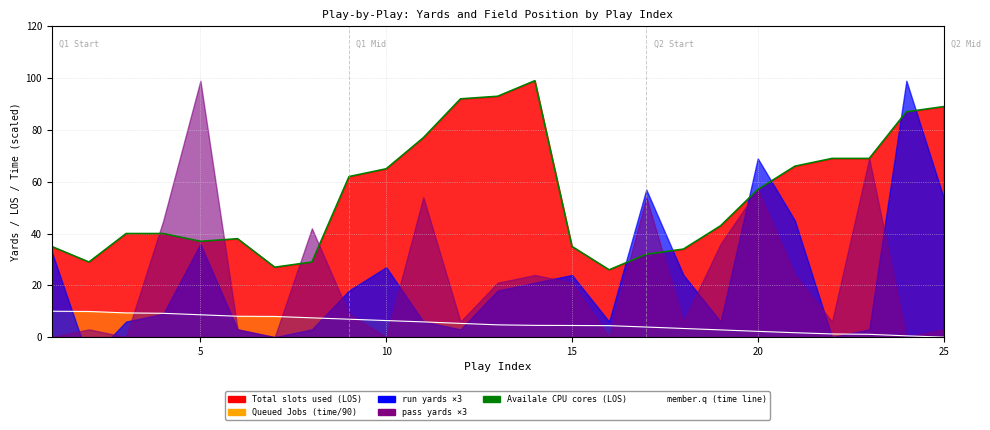

Reading left to right, what are all the values shown in this chart?

Availale CPU cores (LOS line): 35.0	29.0	40.0	40.0	37.0	38.0	27.0	29.0	62.0	65.0	77.0	92.0	93.0	99.0	35.0	26.0	32.0	34.0	43.0	57.0	66.0	69.0	69.0	87.0	89.0
member.q (time line): 10.0	9.9	9.4	9.2	8.6	8.1	8.0	7.5	6.9	6.4	5.9	5.3	4.7	4.5	4.5	4.4	3.9	3.3	2.8	2.2	1.7	1.2	1.1	0.5	0.0